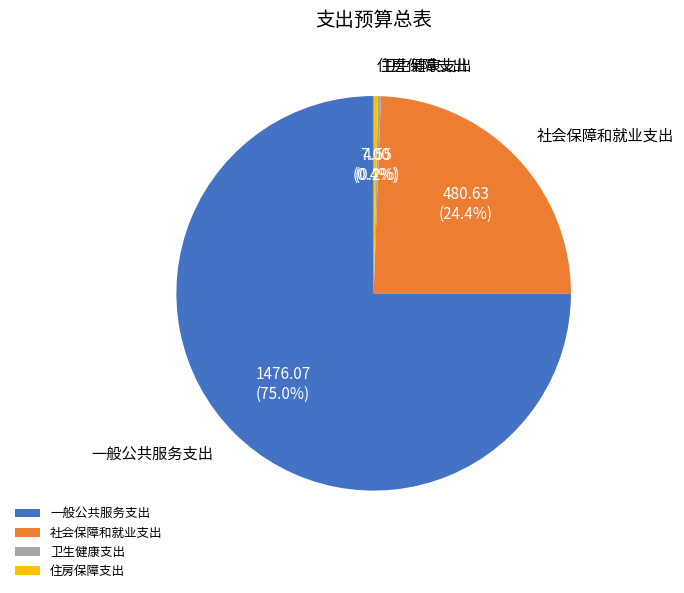

Which slice is the largest?

一般公共服务支出